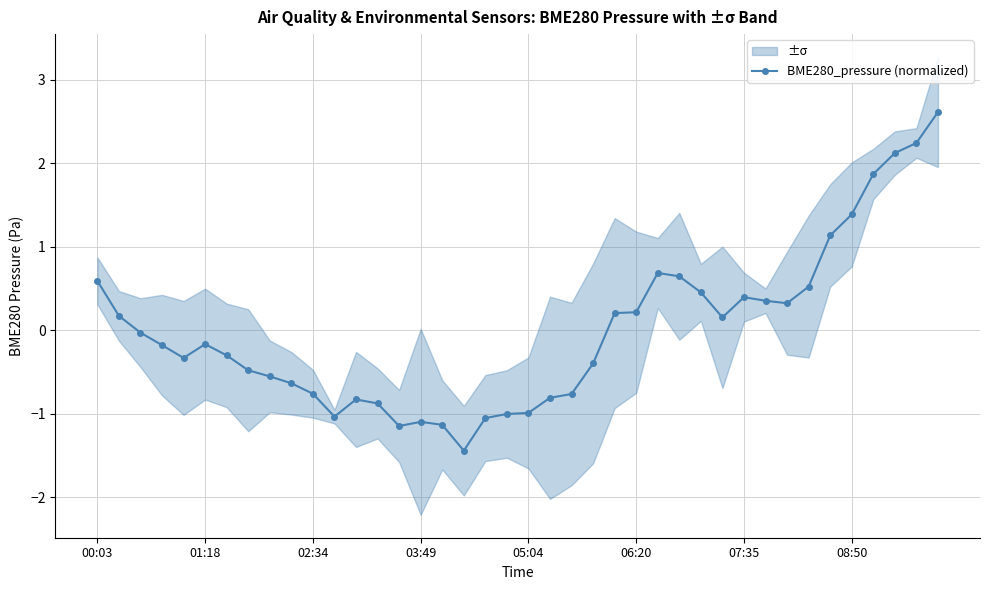

The BME280_pressure (normalized) series shows -1.1 at 03:49. True or false?

True